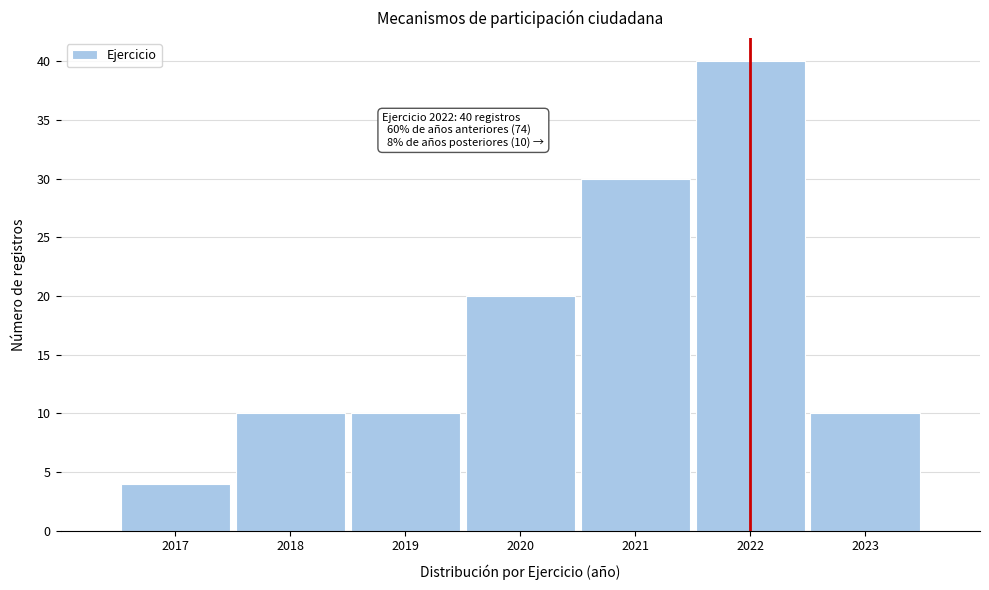

Which range on the x-axis has the tallest bar?

2021.5 to 2022.5